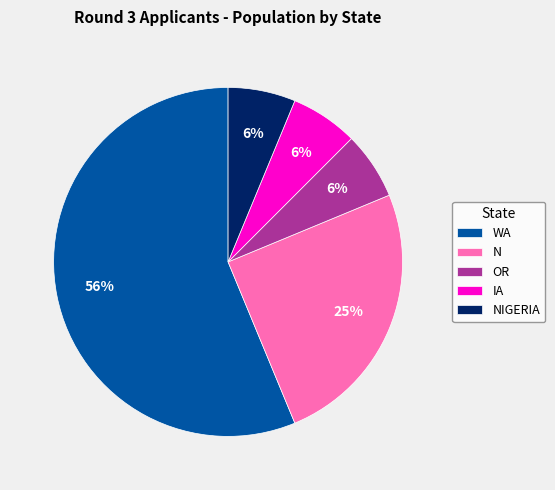

Which has a higher value, WA or IA?

WA